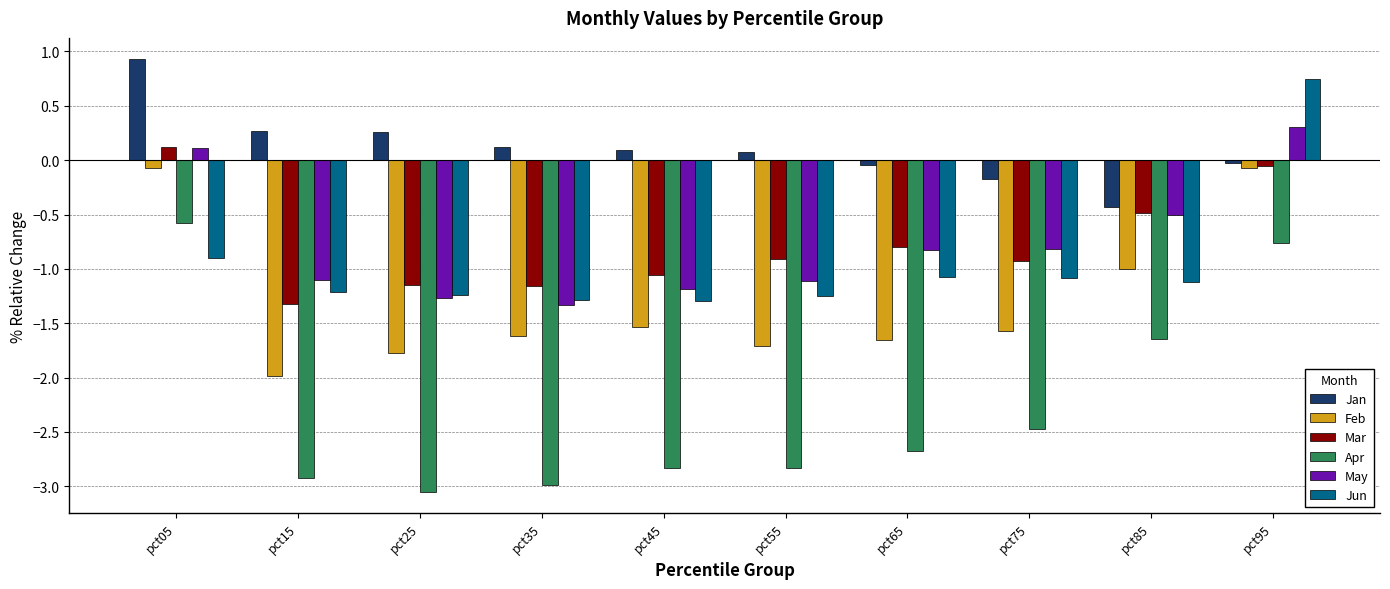

At which label is May closest to 0?

pct05